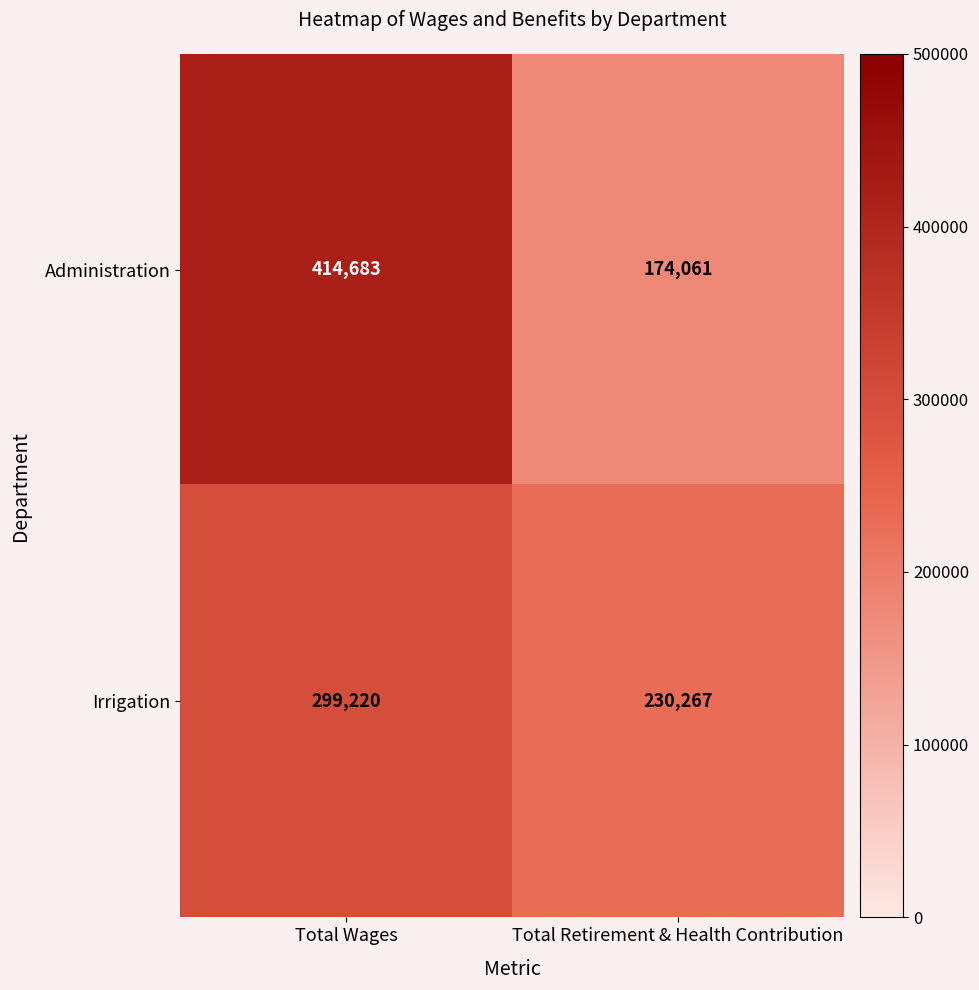

Reading left to right, what are all the values shown in this chart?

Administration: 414683	174061
Irrigation: 299220	230267